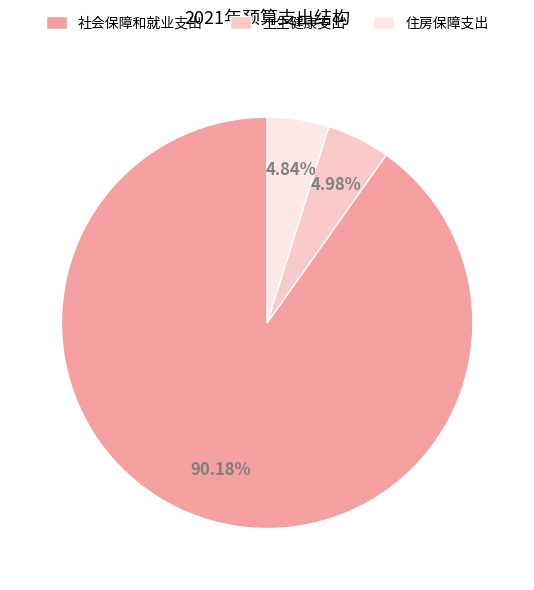

What is the total percentage of 卫生健康支出 and 住房保障支出?

9.8%